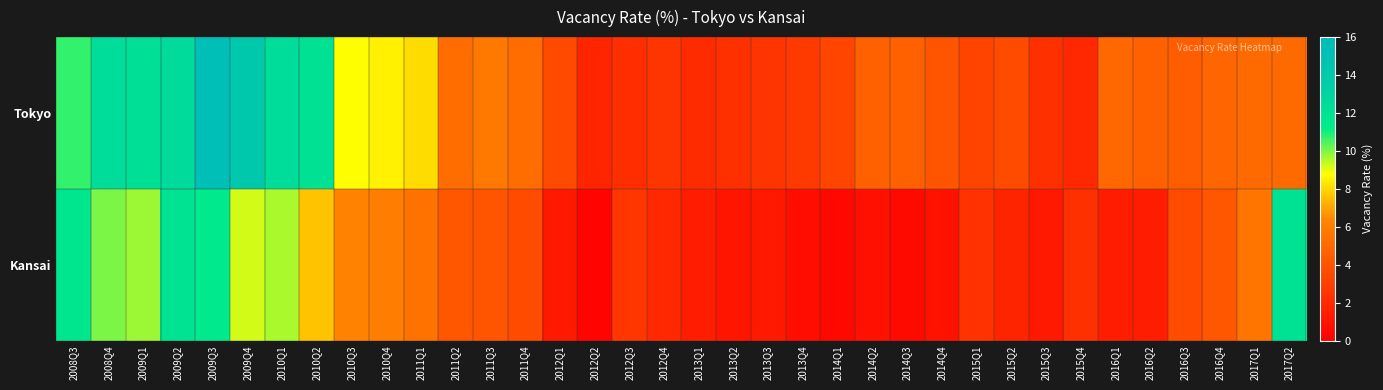

Rank the series by their maximum value, from lowest to highest.

Kansai, Tokyo